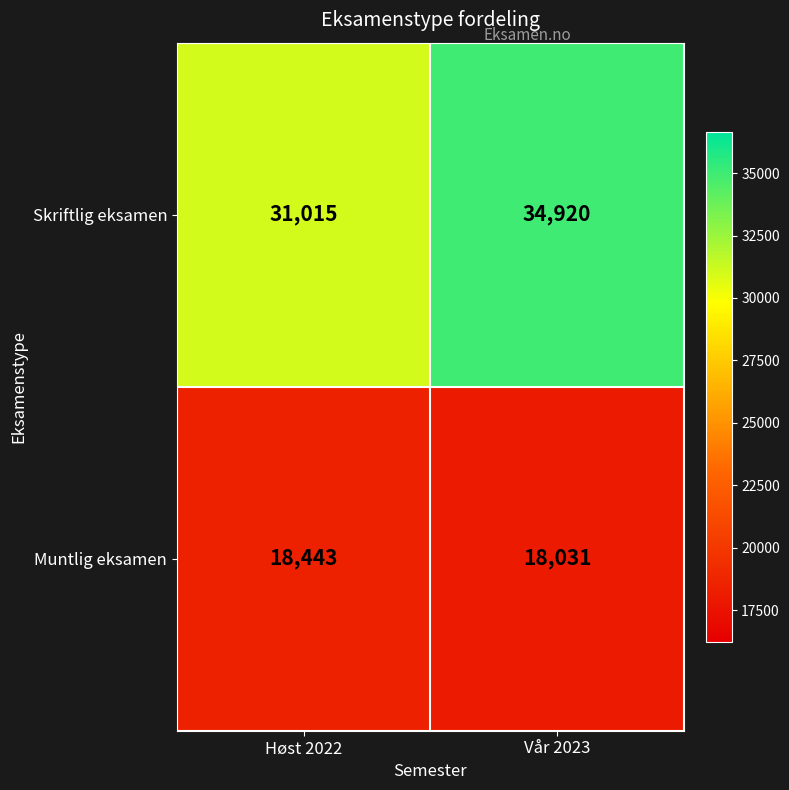

Which series has the largest range (max minus min)?

Skriftlig eksamen